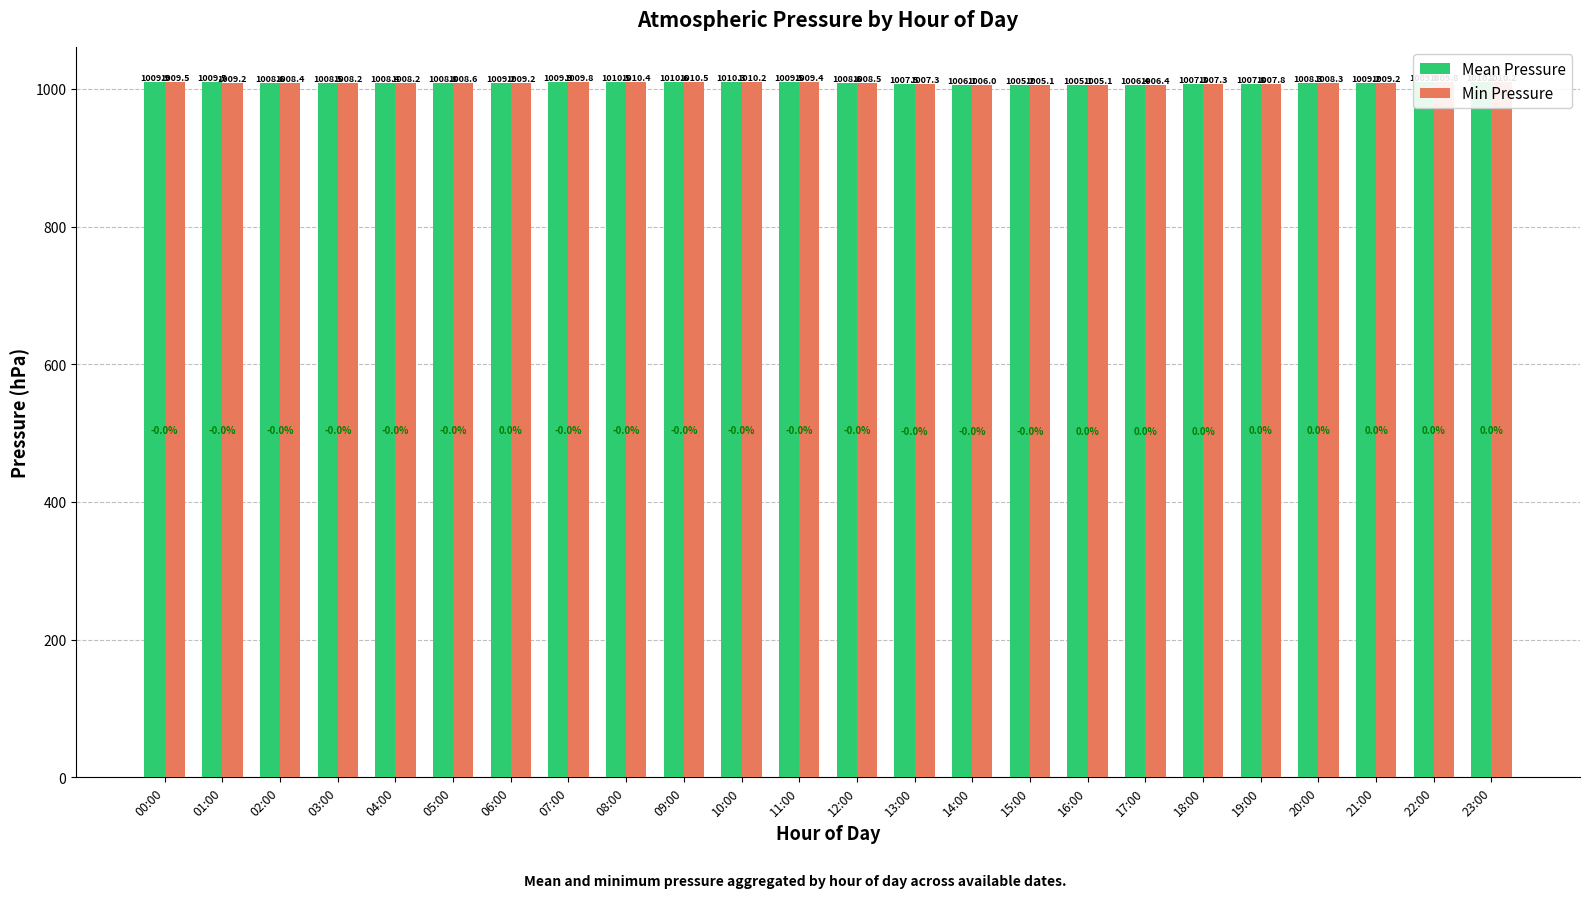

Where does the Mean Pressure series first go above 1008?

00:00